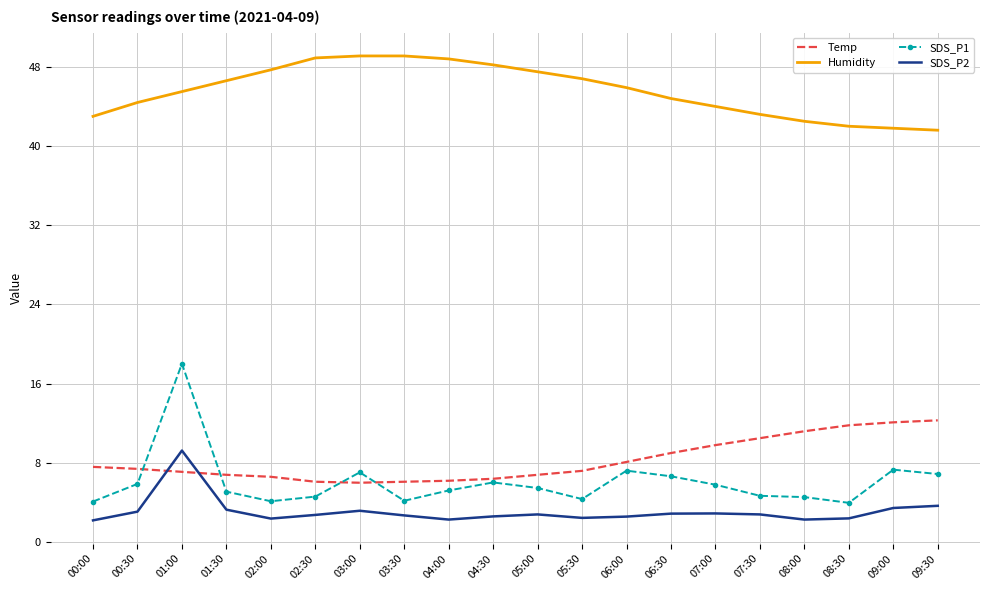

List the series in order of their peak value, highest first.

Humidity, SDS_P1, Temp, SDS_P2